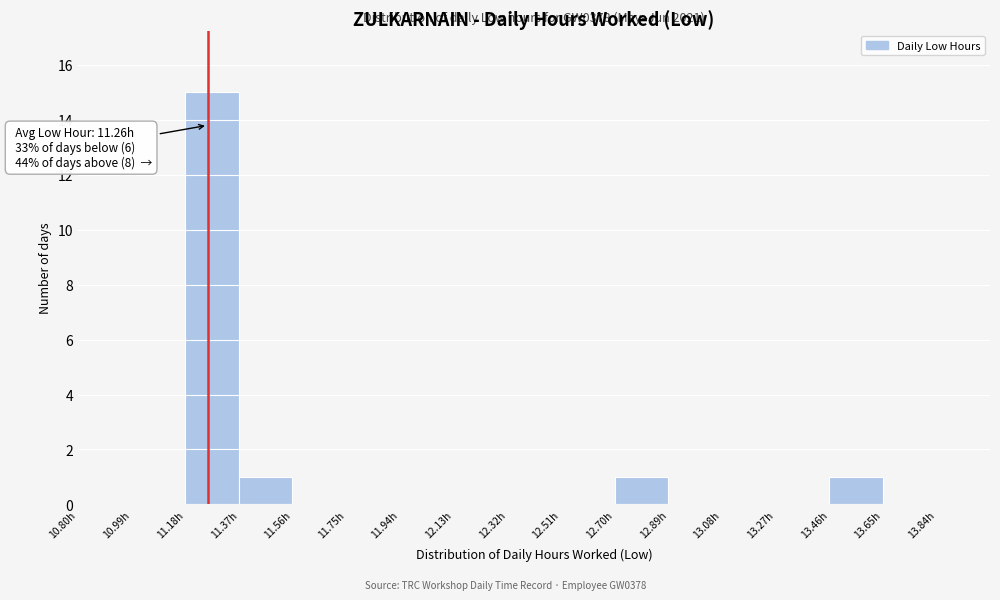

Over which range of the x-axis is the bar tallest?

11.18 to 11.37